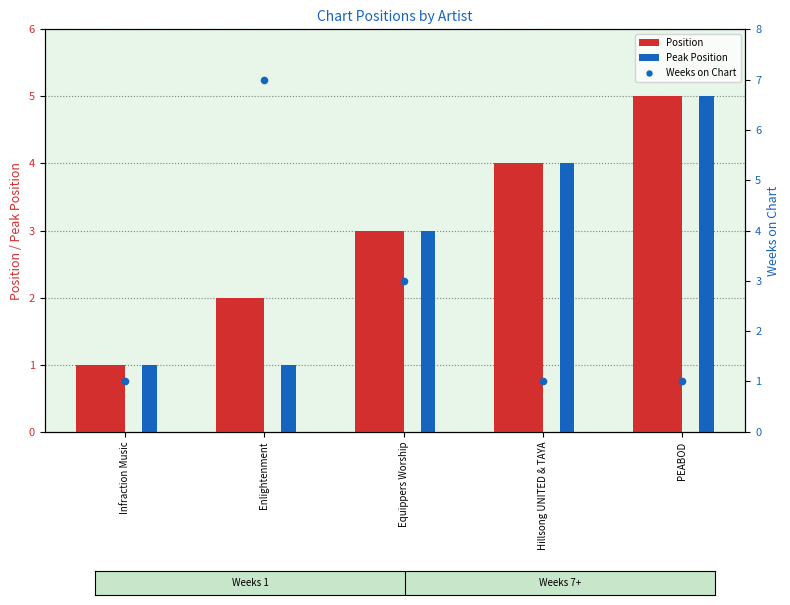

Which series contains the lowest Y value?

Position